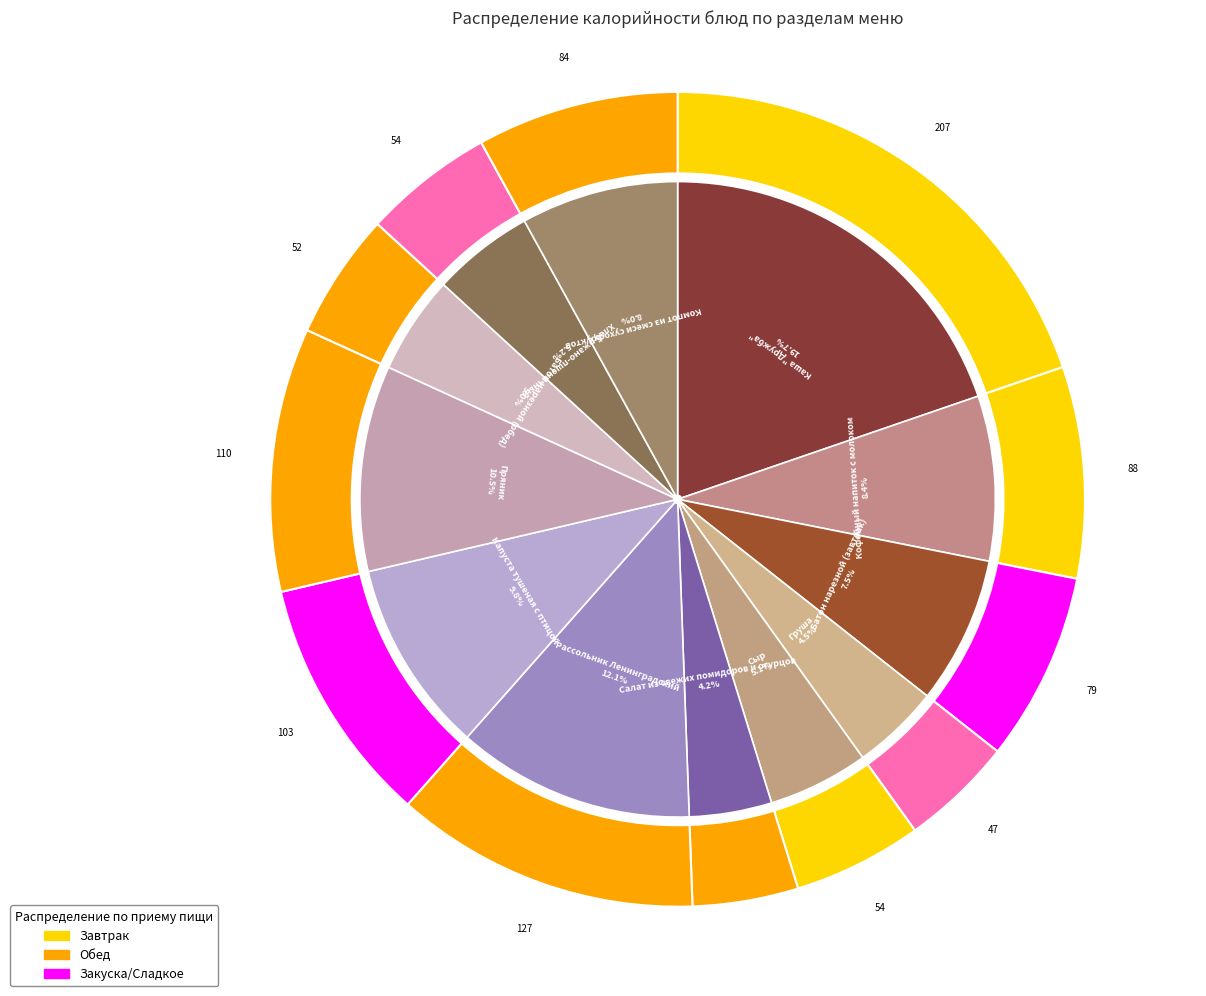

To the nearest percent, what is the difference between the Рассольник Ленинградский and Хлеб ржано-пшеничный slice percentages?

7%